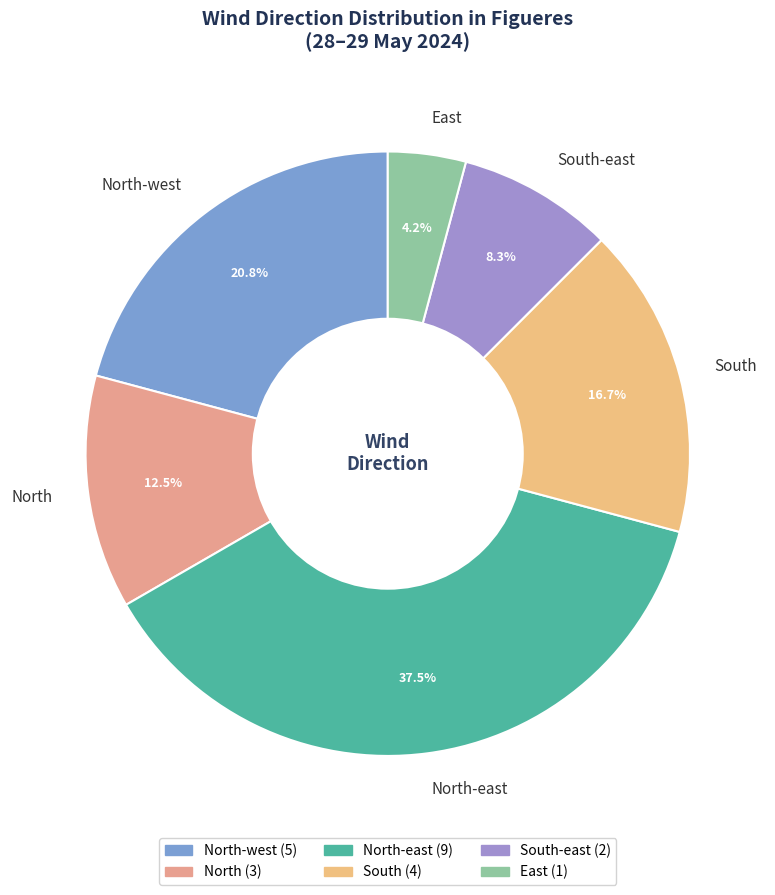

What percentage do South-east and South together represent?

25.0%